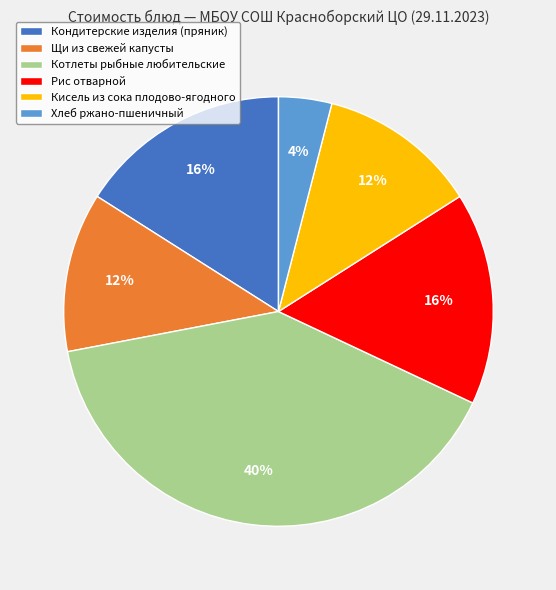

Which category has the smallest portion of the pie?

Хлеб ржано-пшеничный